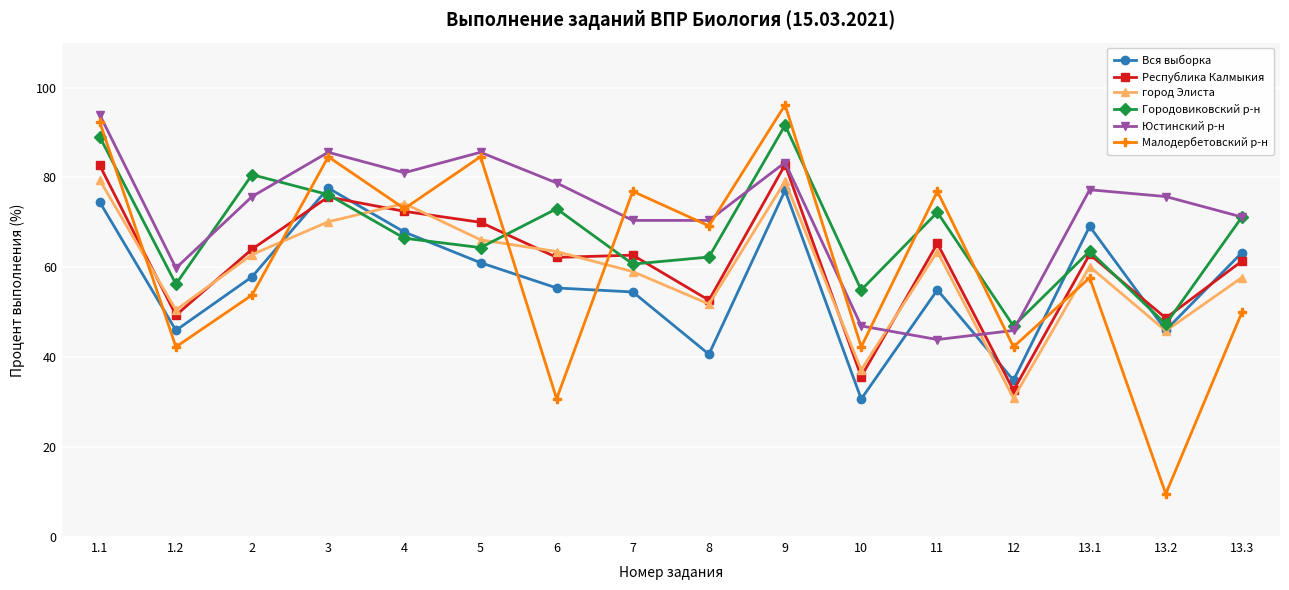

True or false: Городовиковский р-н has a value of 60.7 at 7.

True